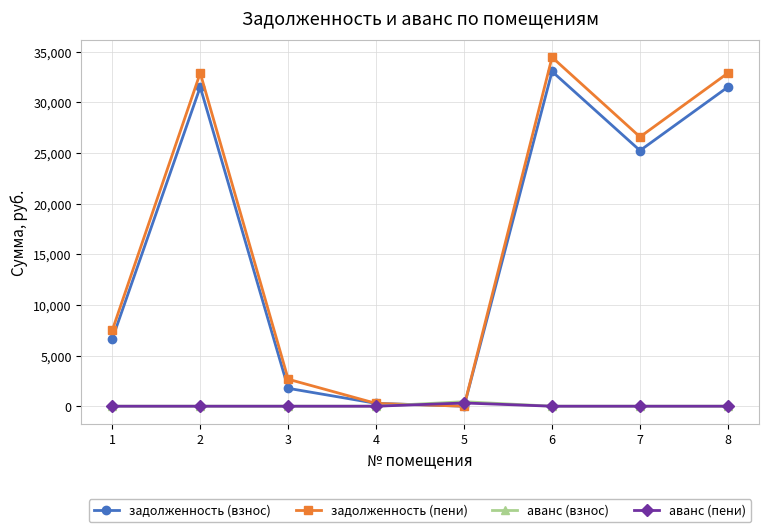

How many values in the аванс (пени) series exceed 0?

1